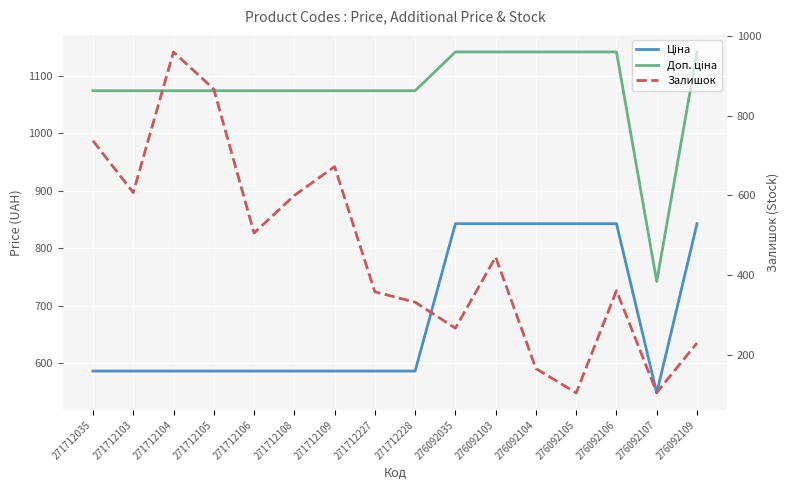

How many data points in Доп. ціна are less than 1074?

1